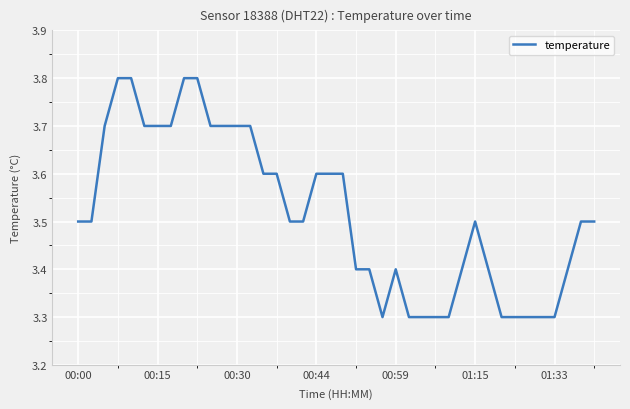

What is the difference between the maximum and minimum values?

0.5